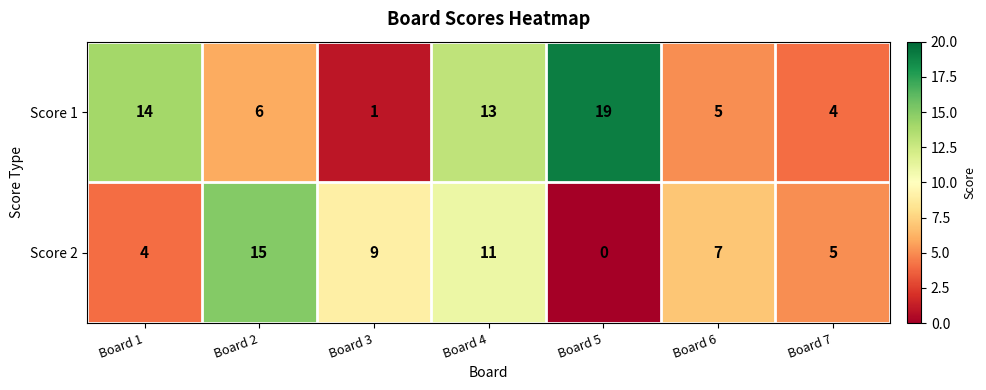

Reading left to right, transcribe all the data shown in this chart.

Score 1: Board 1=14	Board 2=6	Board 3=1	Board 4=13	Board 5=19	Board 6=5	Board 7=4
Score 2: Board 1=4	Board 2=15	Board 3=9	Board 4=11	Board 5=0	Board 6=7	Board 7=5